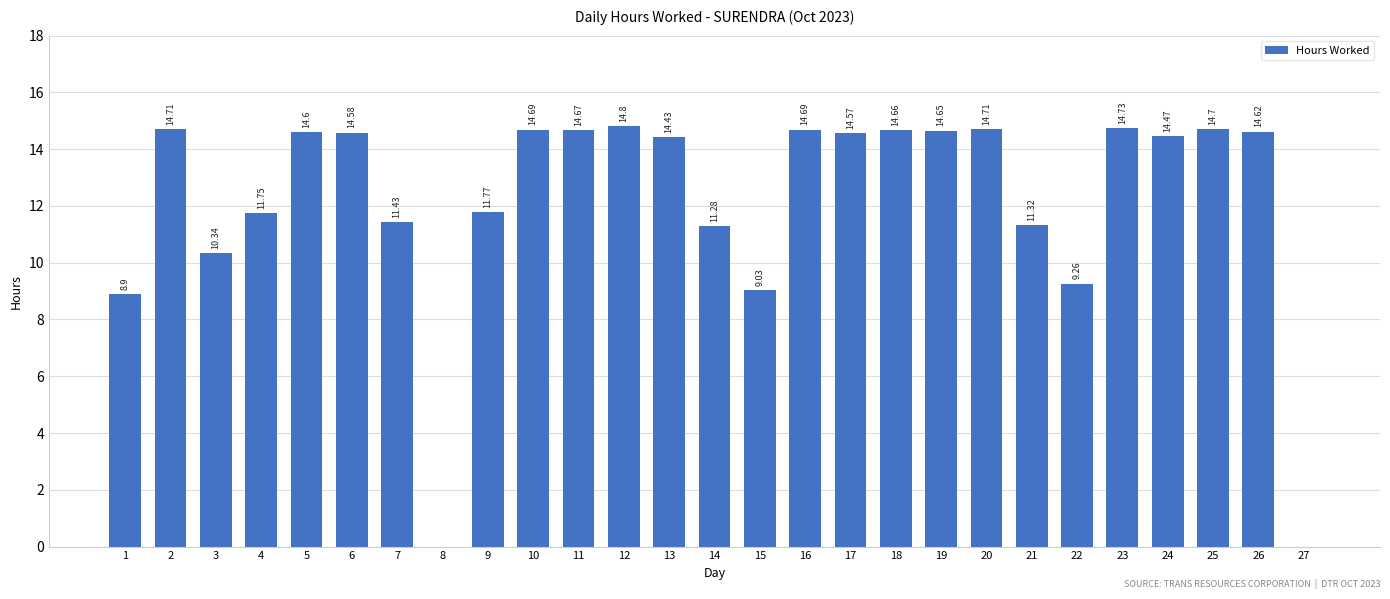

What is the greatest value displayed?

14.8